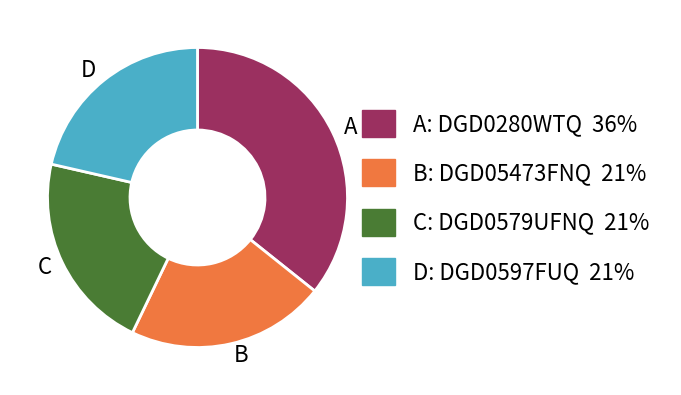

Approximately how many times larger is the value at C compared to D?

1.0